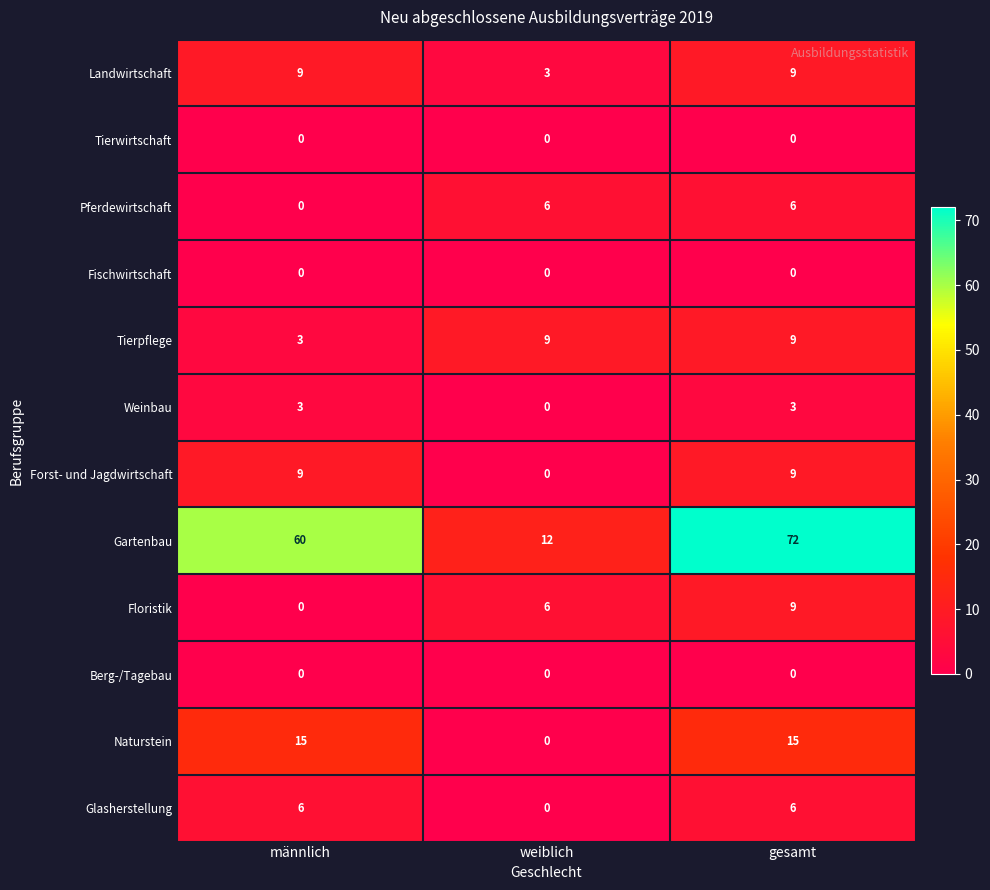

Which series changed the most between weiblich and gesamt?

Gartenbau